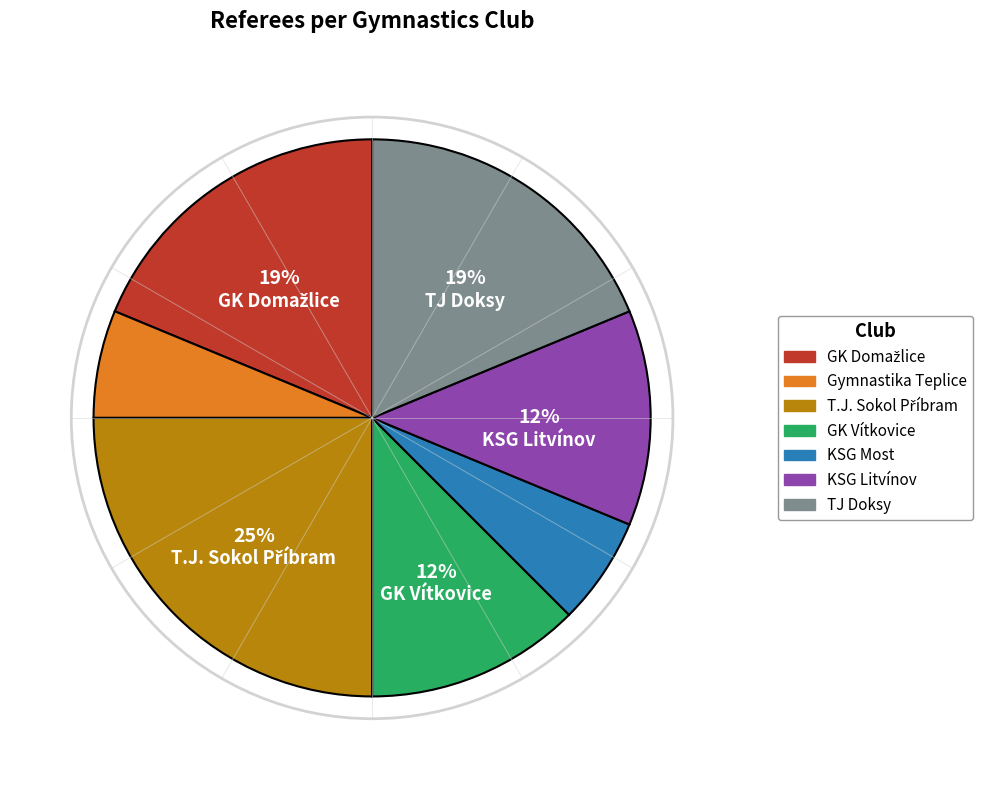

Does any single category account for the majority?

No